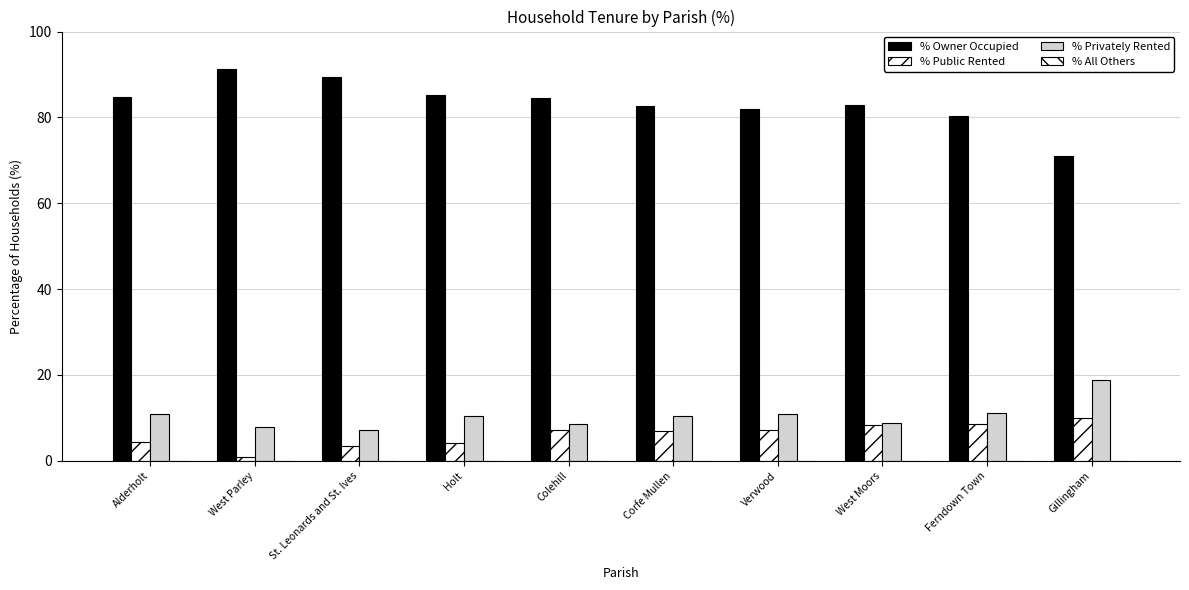

How many groups of bars are there?

10